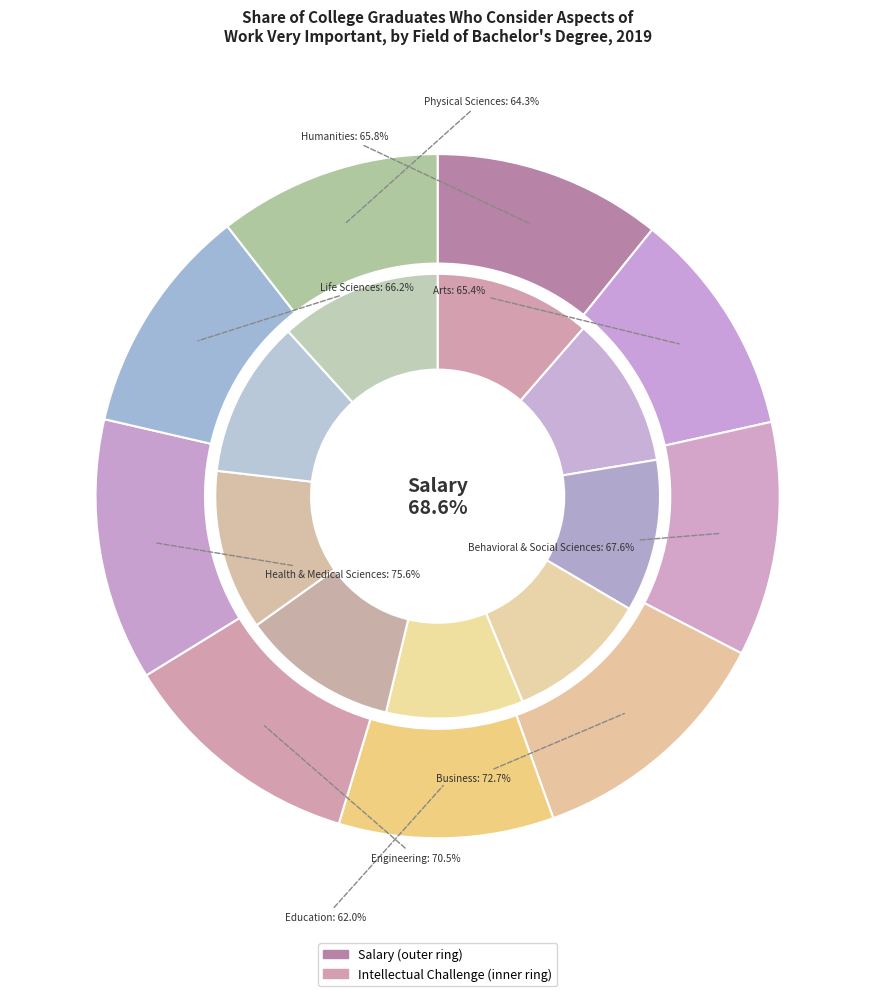

Does contribution represent more than half of the total?

No